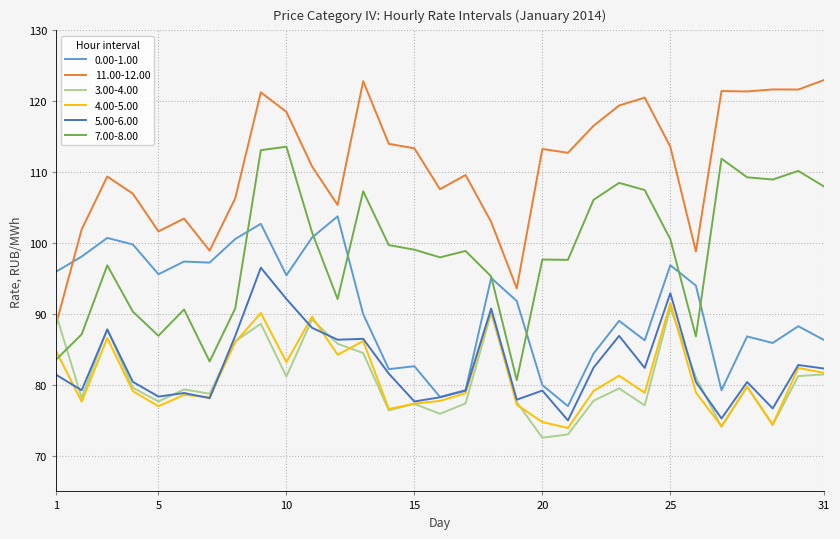

What is the maximum value shown in the chart?

123.0